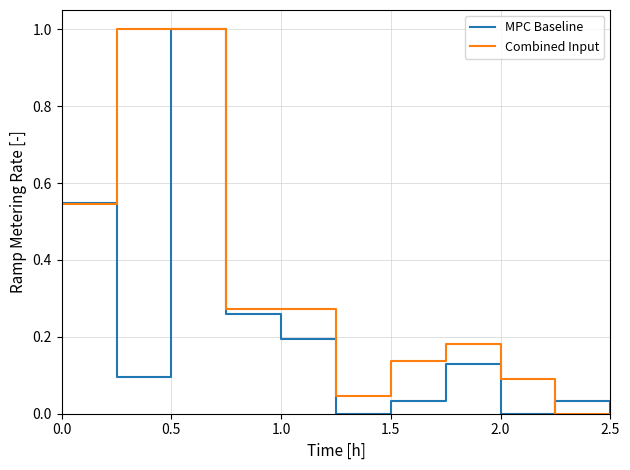

What is the maximum value for Combined Input?

1.0